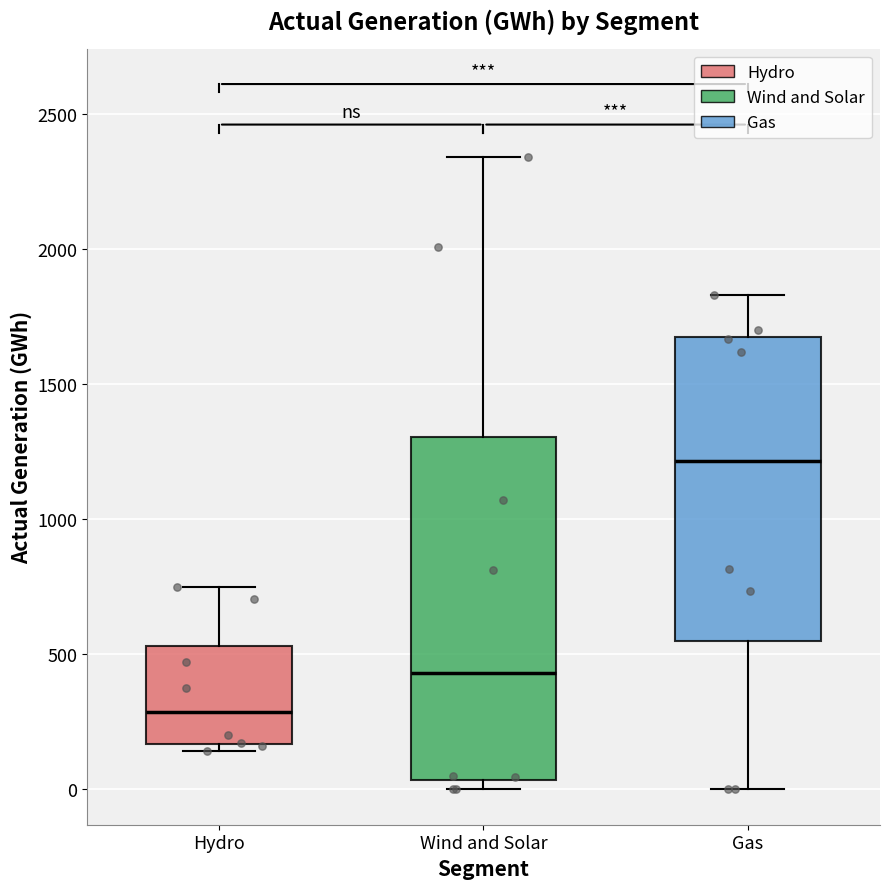

Where is the upper edge of the box for Wind and Solar on the y-axis? The values are not printed on the chart, so give them approximately, as read against the axis.

1300